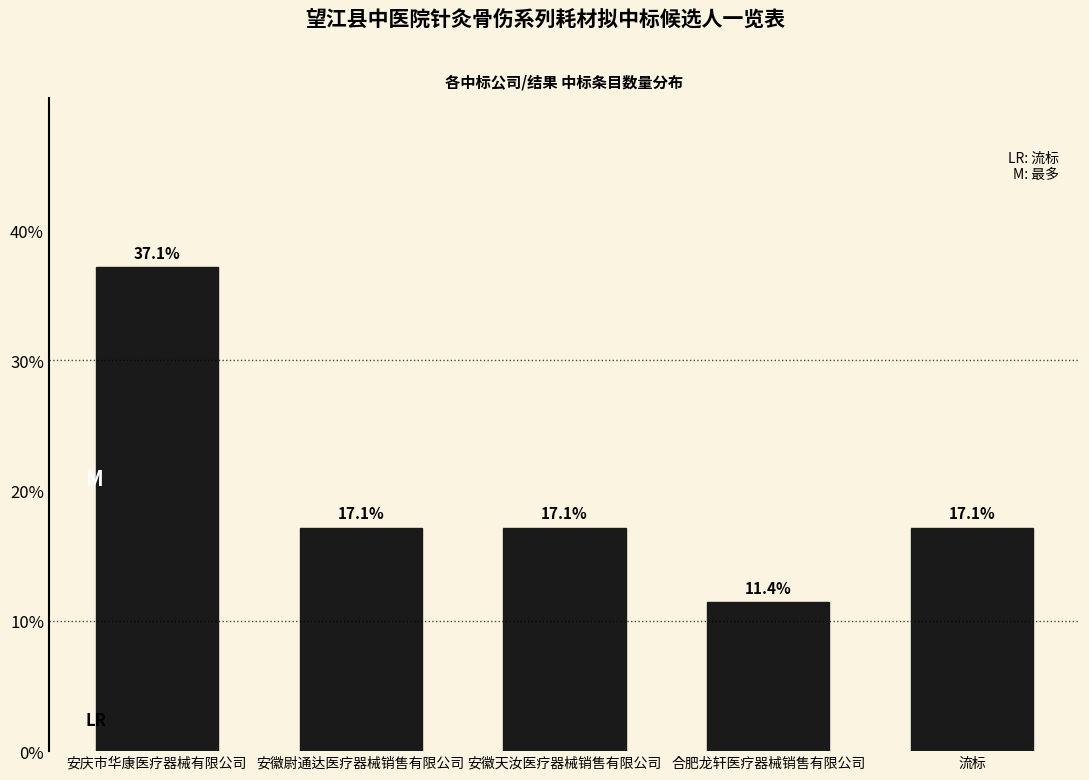

Reading right to left, transcribe all the data shown in this chart.

流标=17.1	合肥龙轩医疗器械销售有限公司=11.4	安徽天汝医疗器械销售有限公司=17.1	安徽尉通达医疗器械销售有限公司=17.1	安庆市华康医疗器械有限公司=37.1